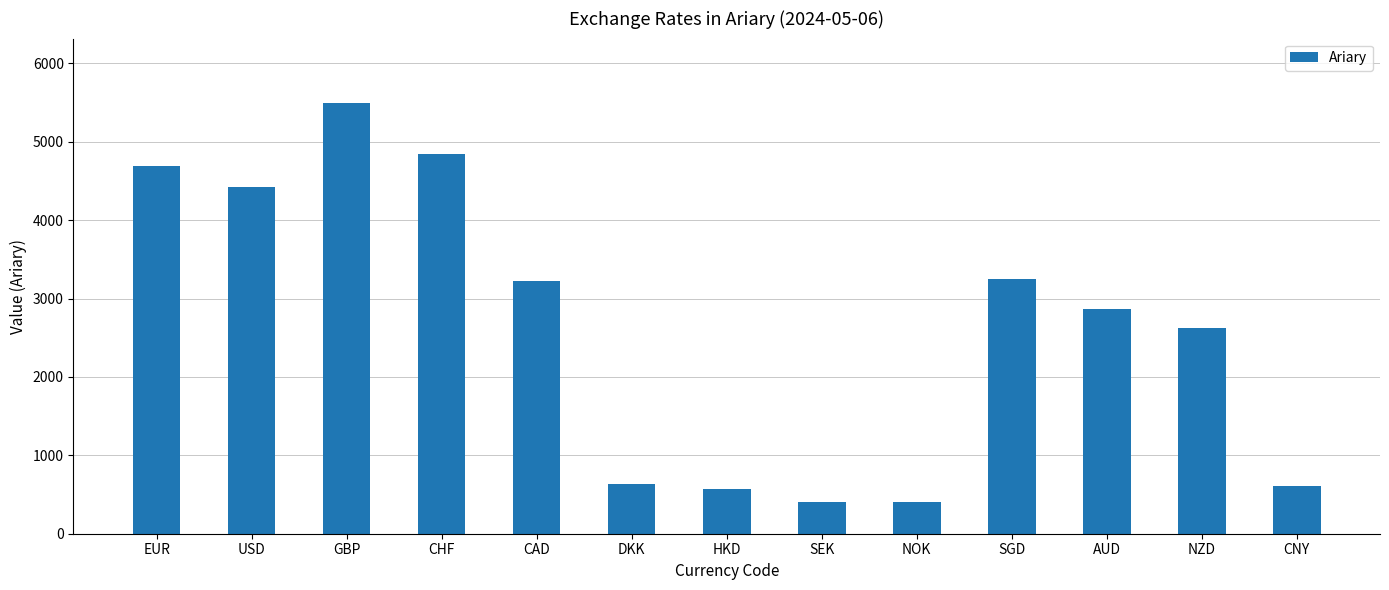

What is the greatest value displayed?

5492.2